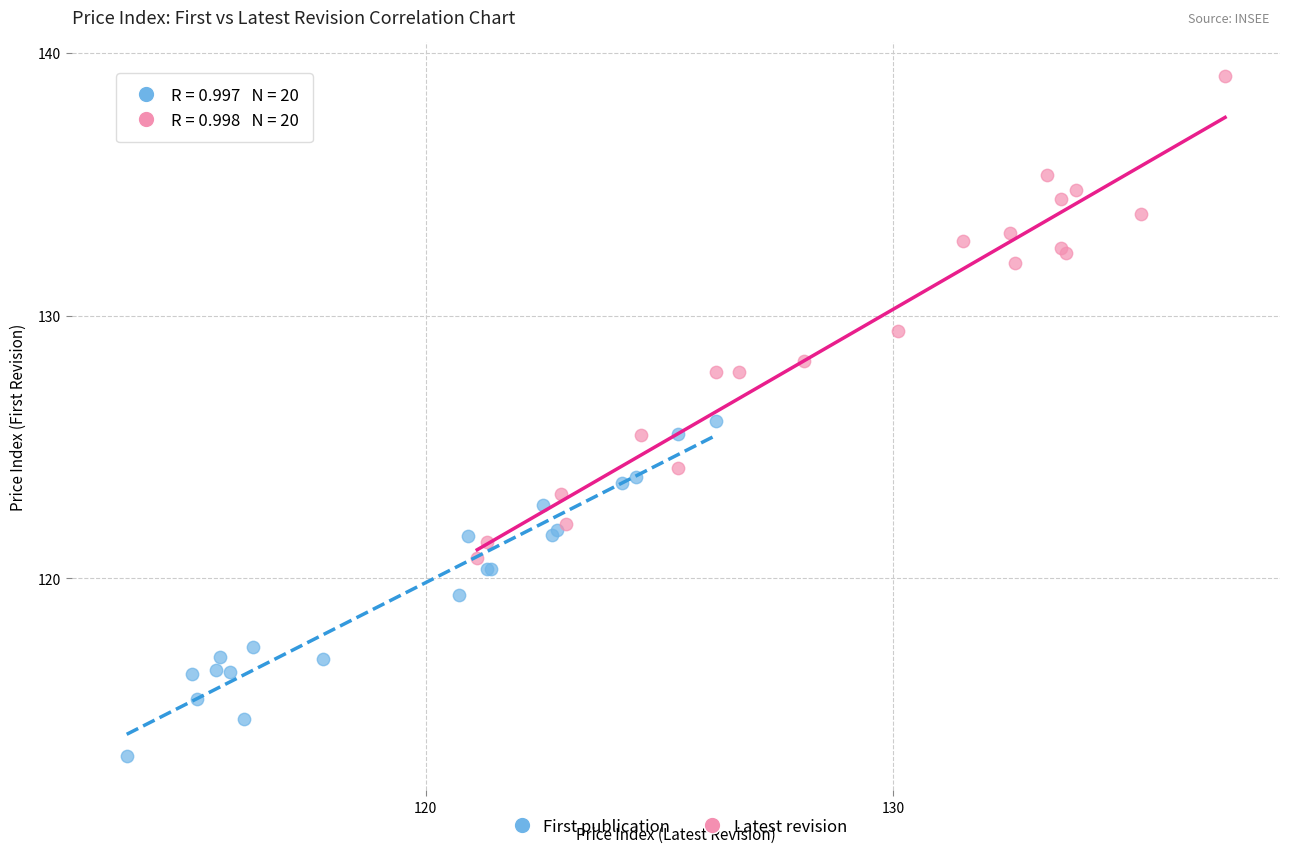

Which series reaches the minimum Y coordinate?

First publication